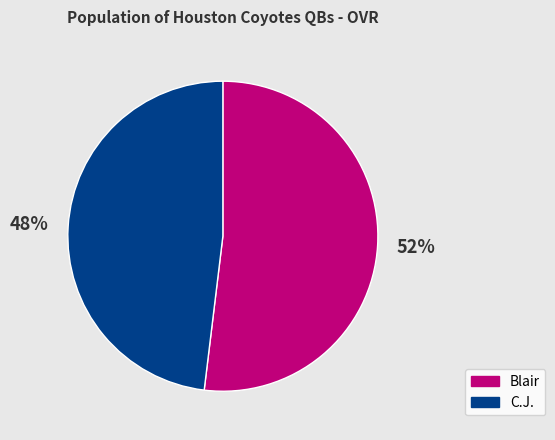

Which has a higher value, C.J. or Blair?

Blair